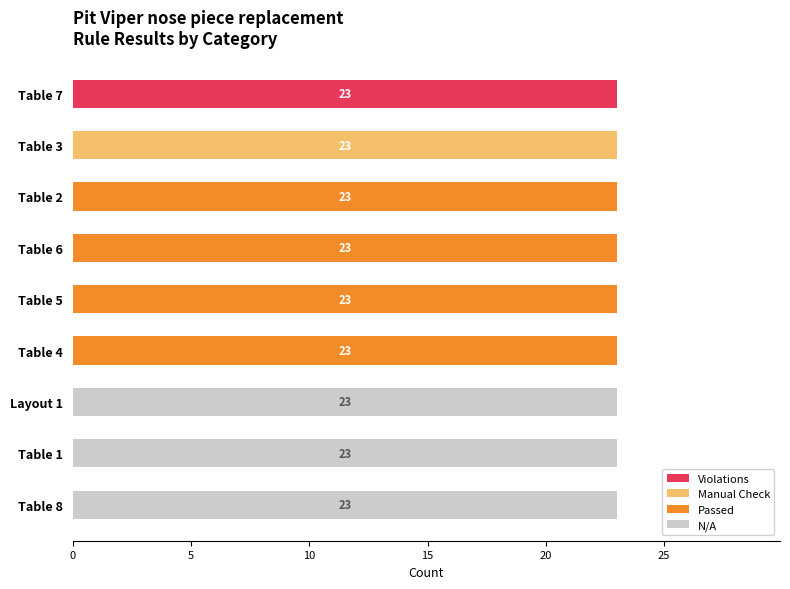

What is the sum of the Violations values at Table 3 and Table 7?

23